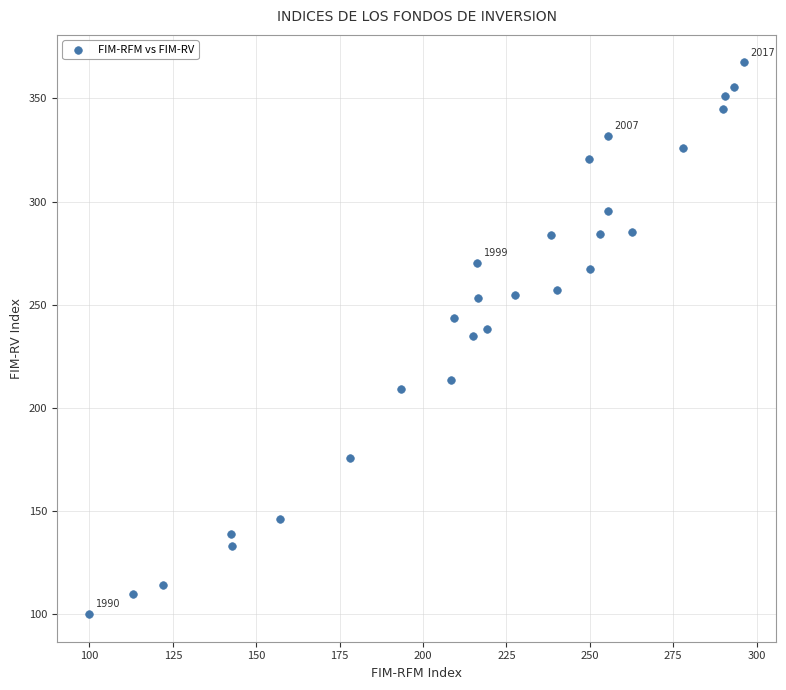

What is the range of Y values (max minus min)?

267.4